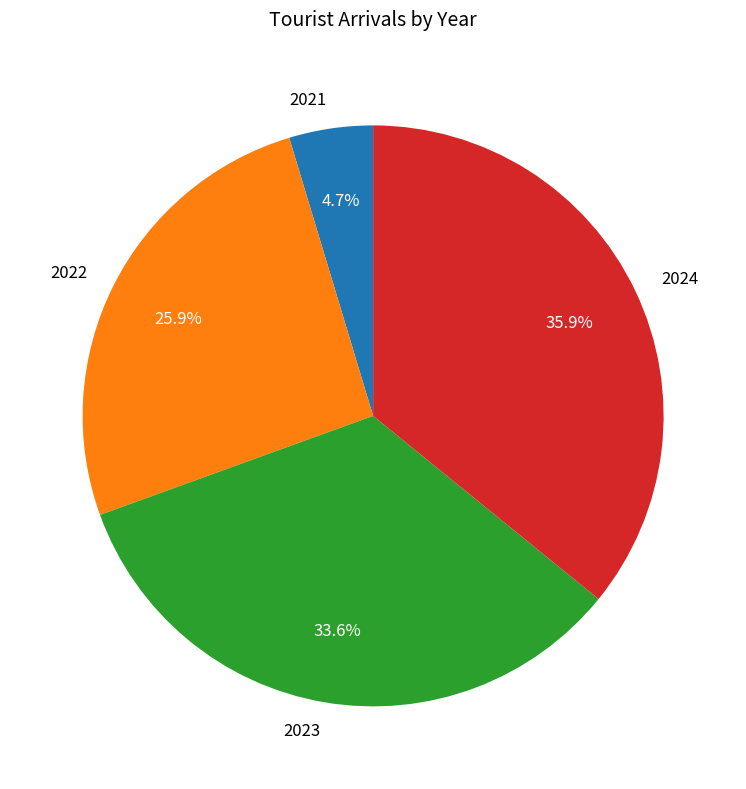

Does any single category account for the majority?

No